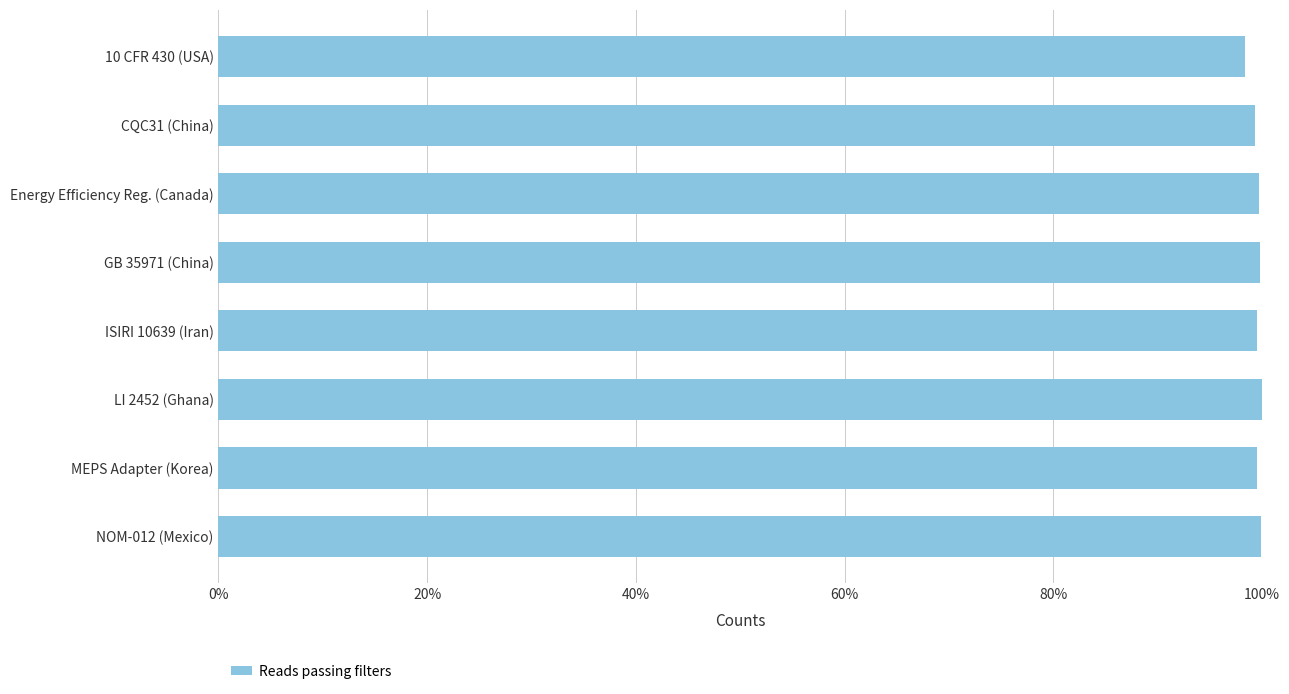

What is the average value?

1.0